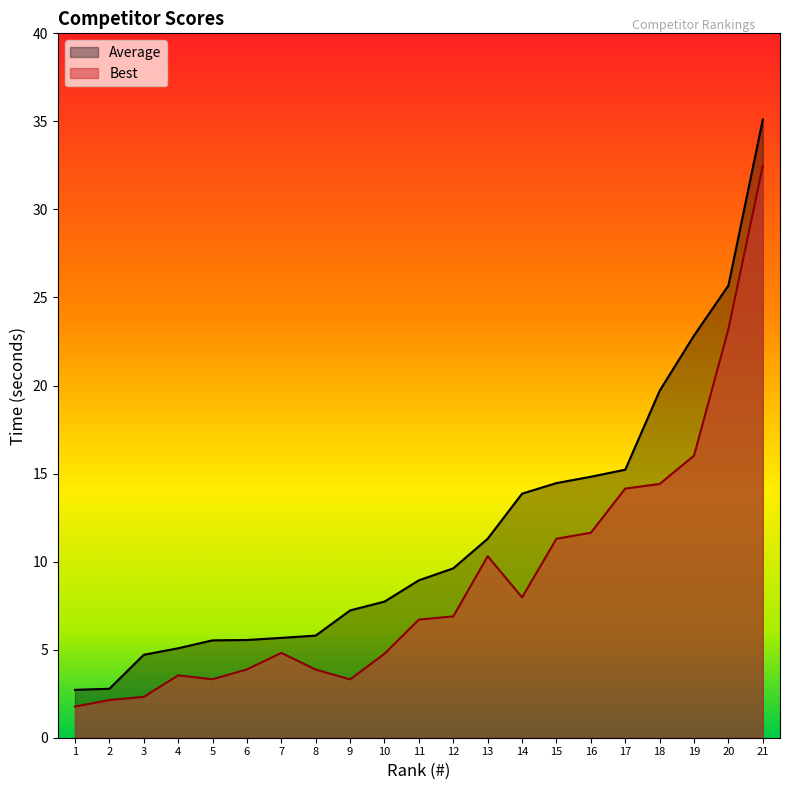

The value of Average at 11 is 6.2. True or false?

False